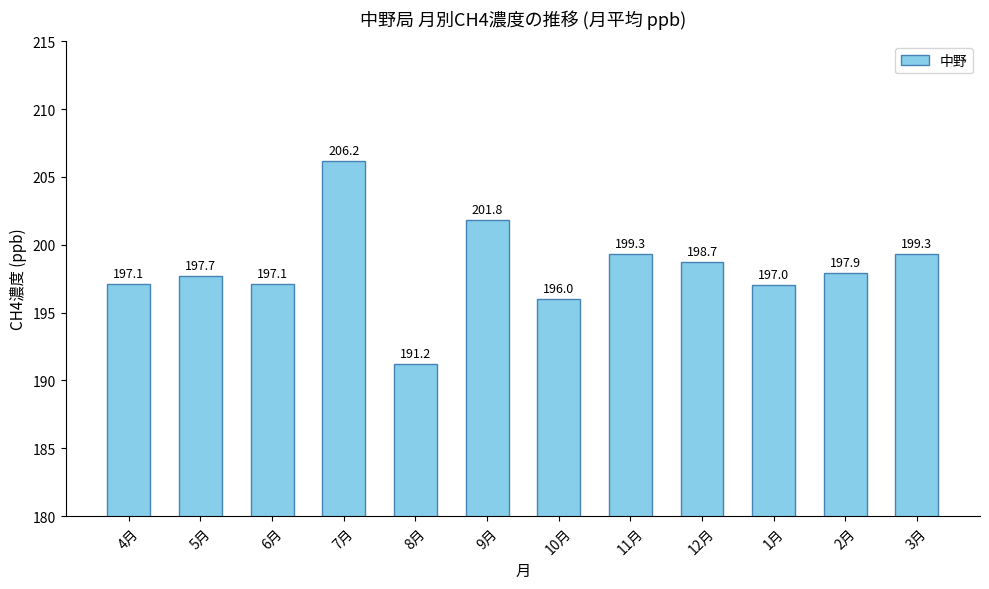

What is the smallest value displayed?

191.2